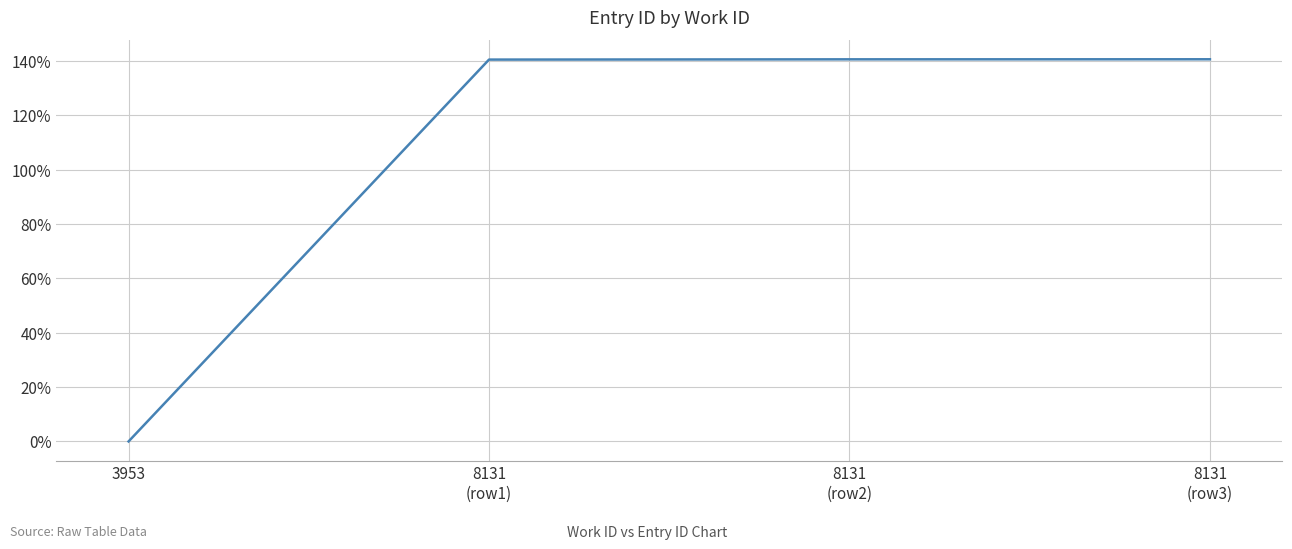

What is the sum of the values at 8131
(row2) and 3953?

140.6